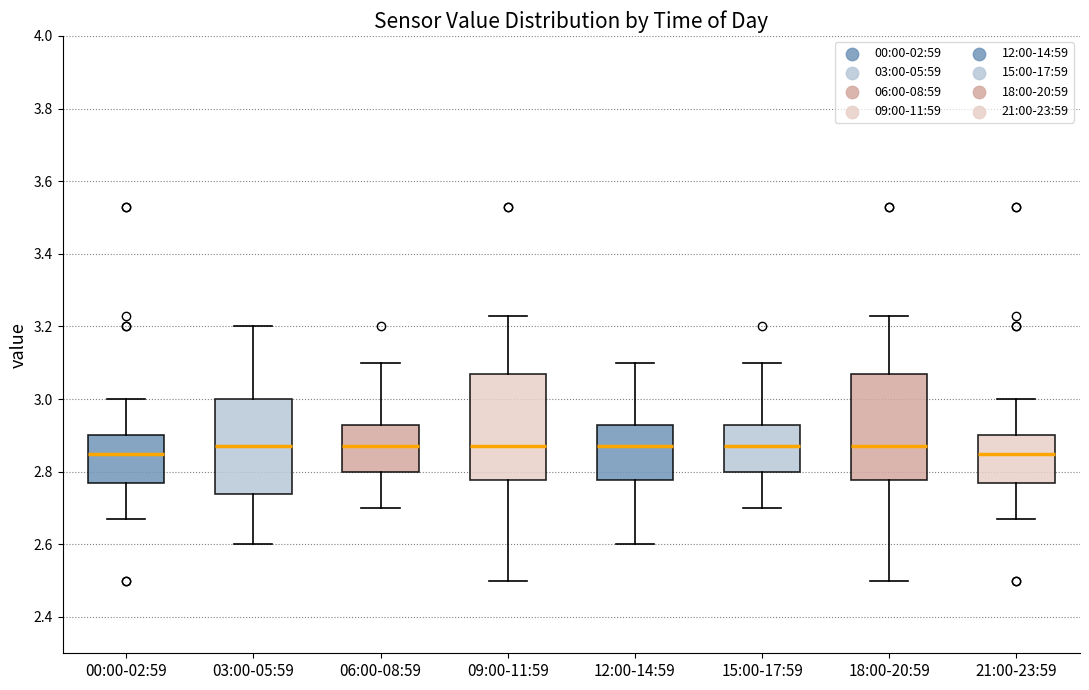

Reading left to right, read every box against the y-axis: the position of its median line, the range the box covers, and the ends of its whiskers. The values are not printed on the chart, so give them approximately, as read against the axis.

00:00-02:59: median 2.86, box 2.78 to 2.90, whiskers 2.68 to 3.00
03:00-05:59: median 2.88, box 2.74 to 3.00, whiskers 2.60 to 3.20
06:00-08:59: median 2.88, box 2.80 to 2.94, whiskers 2.70 to 3.10
09:00-11:59: median 2.88, box 2.78 to 3.08, whiskers 2.50 to 3.24
12:00-14:59: median 2.88, box 2.78 to 2.94, whiskers 2.60 to 3.10
15:00-17:59: median 2.88, box 2.80 to 2.94, whiskers 2.70 to 3.10
18:00-20:59: median 2.88, box 2.78 to 3.08, whiskers 2.50 to 3.24
21:00-23:59: median 2.86, box 2.78 to 2.90, whiskers 2.68 to 3.00